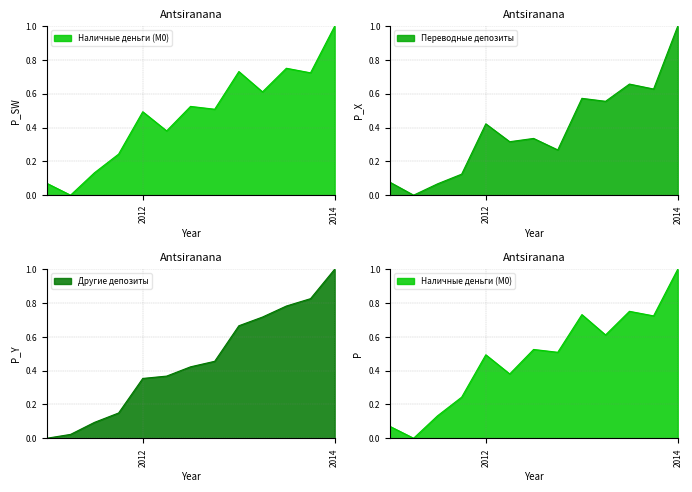

What is the difference between the second highest and minimum values in the Наличные деньги (М0) series?

0.8